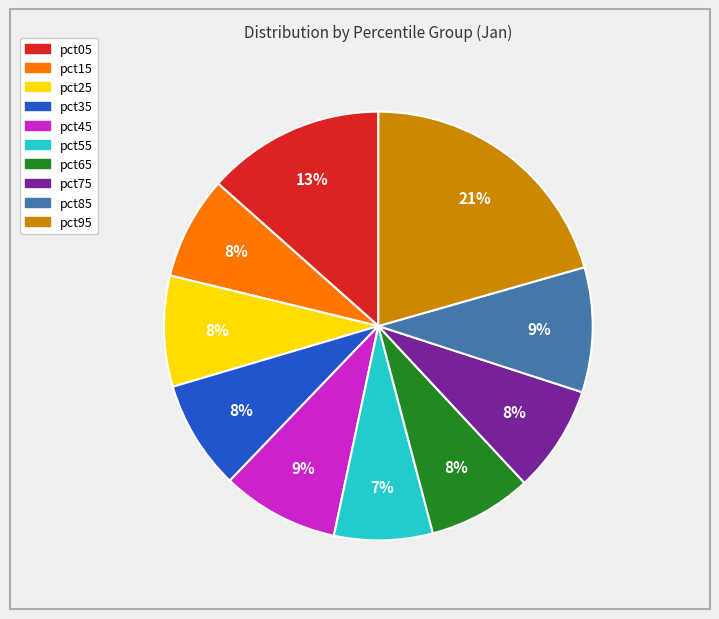

To the nearest percent, what is the combined percentage of pct75 and pct45?

17%